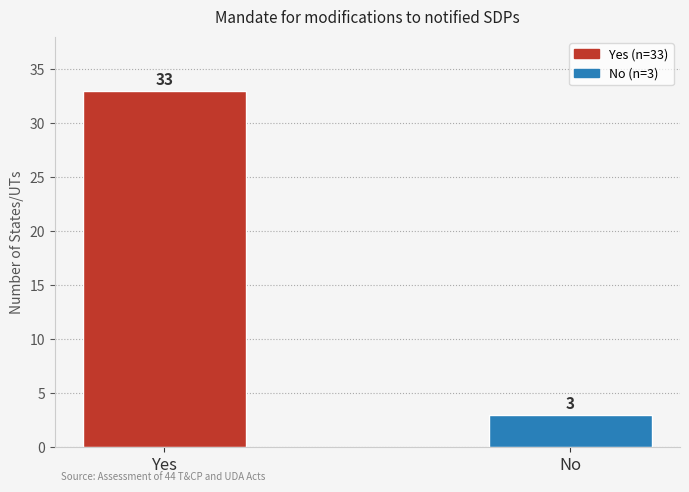

What is the difference between the values at No and Yes?

30